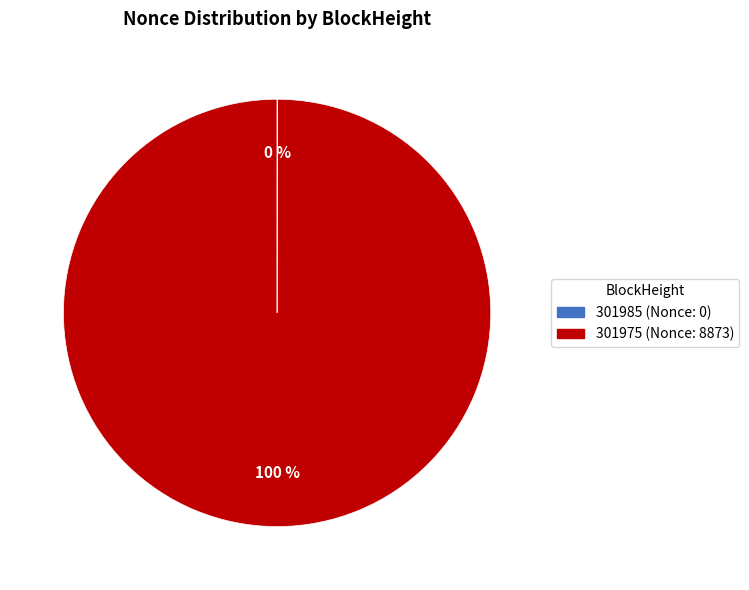

To the nearest percent, what percentage of the pie is 301975?

100%